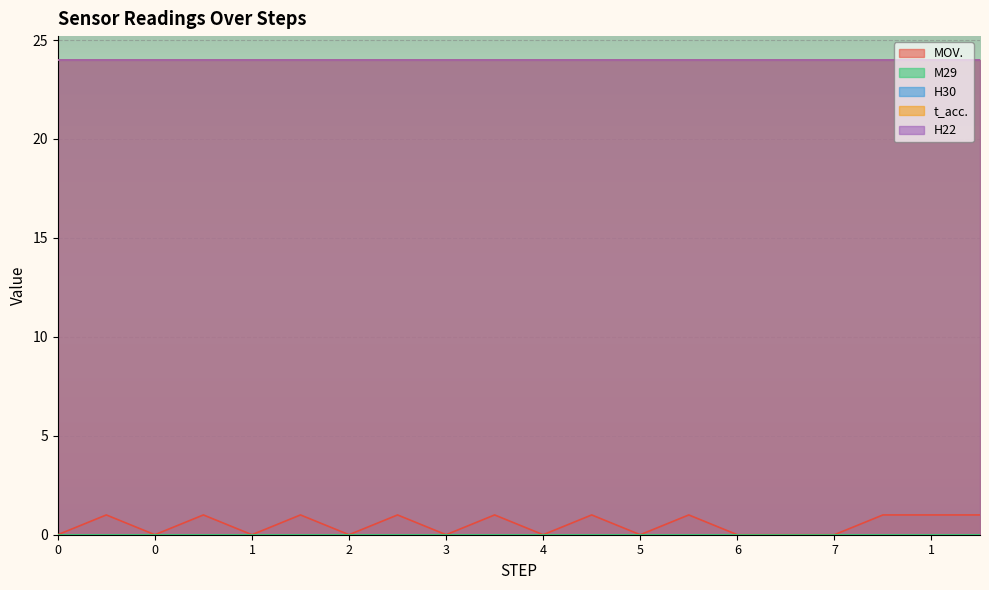

What is the label of the 2nd point from the right?

1